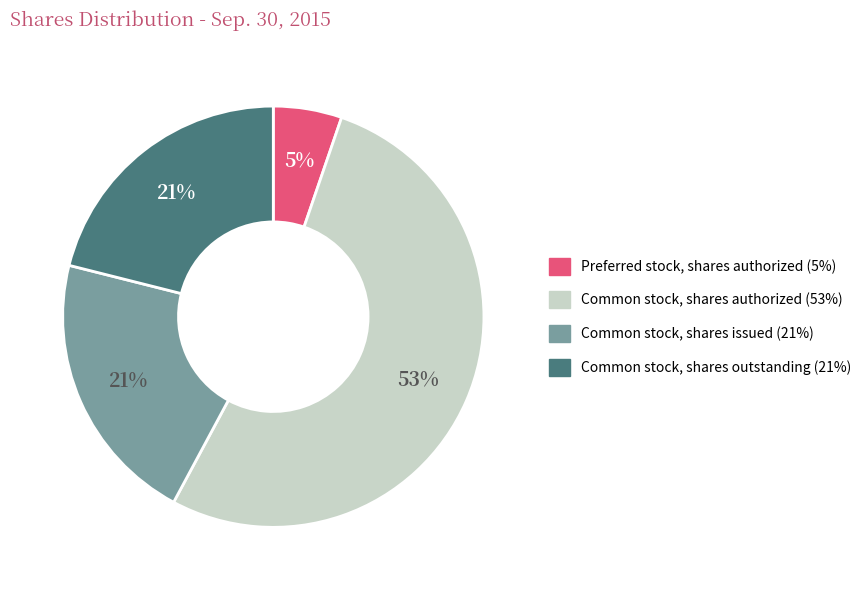

Is there a majority slice in this chart?

Yes